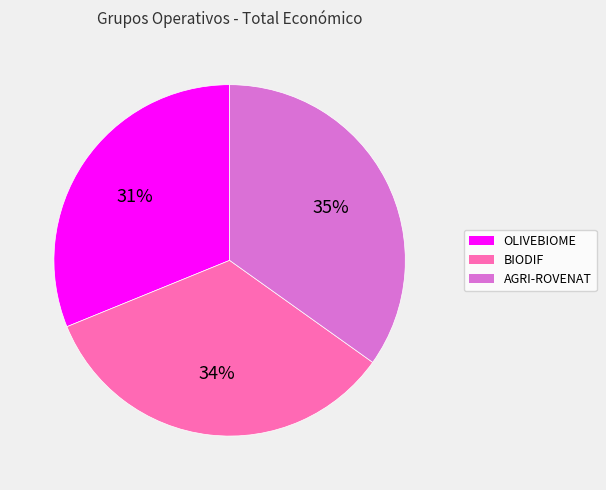

What percentage is the OLIVEBIOME slice, to the nearest percent?

31%